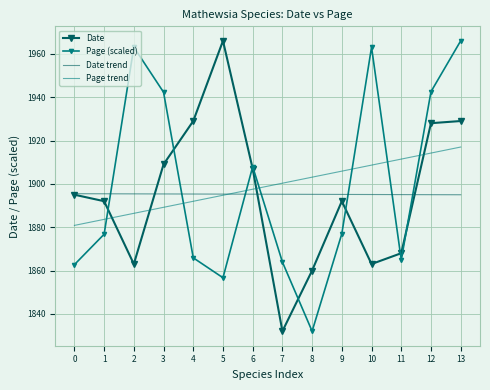

What is the average value of the Page trend series?

1898.9